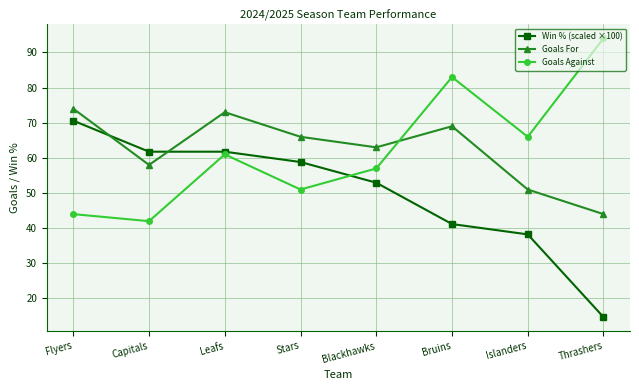

Does the chart have visible grid lines?

Yes